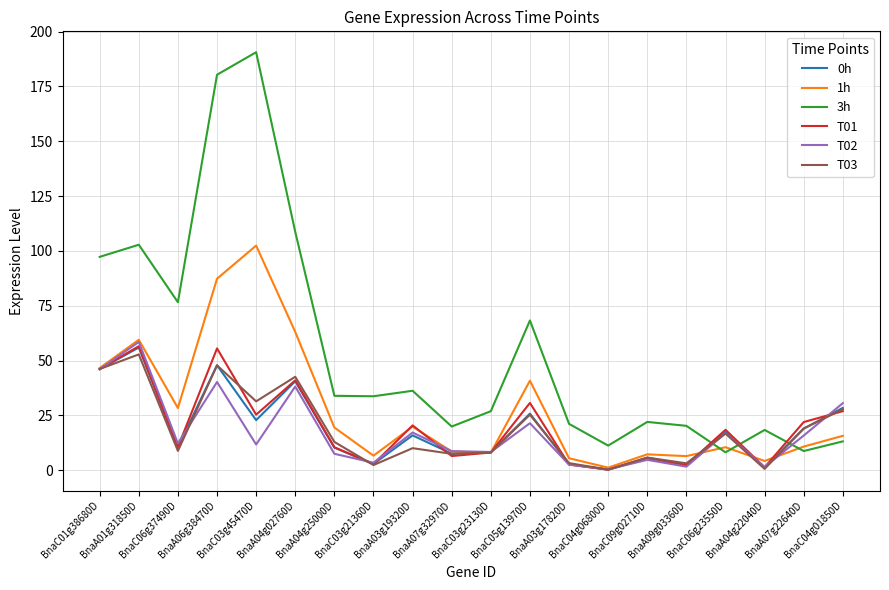

What is the difference between the second highest and minimum values in the 0h series?

47.6